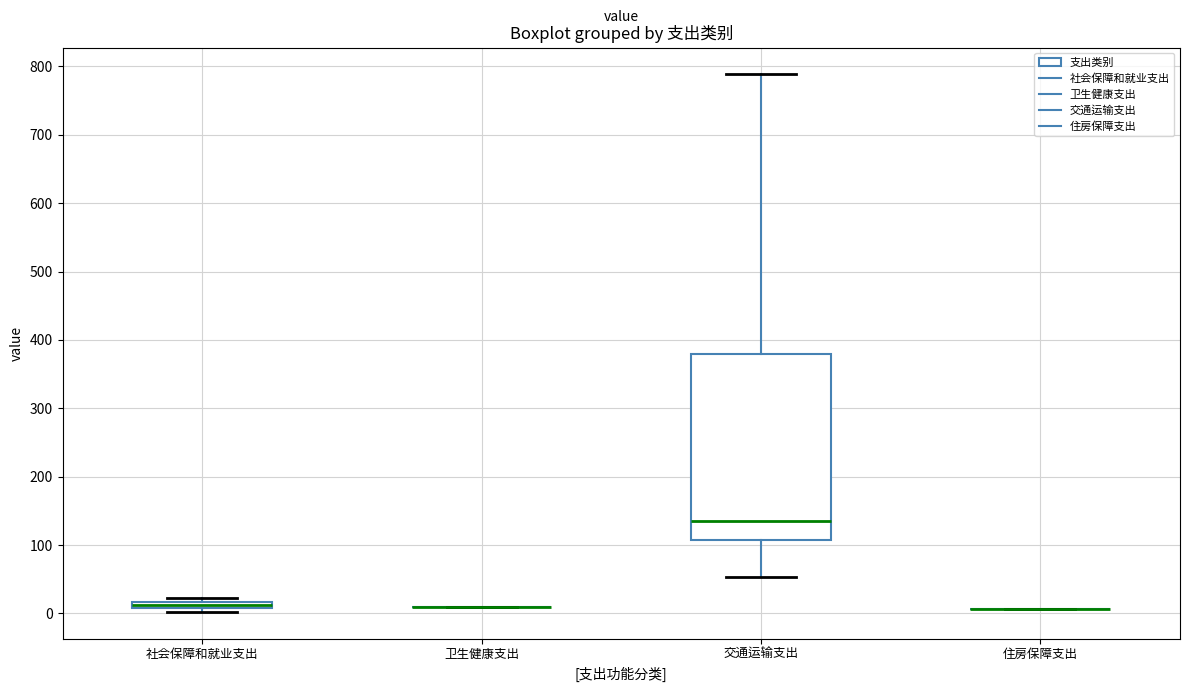

Comparing the boxes themselves (not the whiskers), which one is the tallest?

交通运输支出